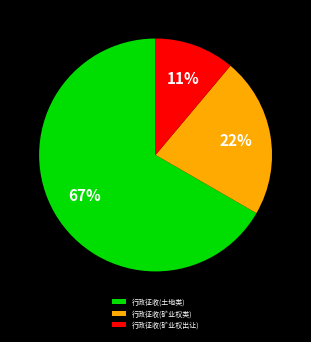

Rank the categories by value from highest to lowest.

行政征收(土地类), 行政征收(矿业权类), 行政征收(矿业权出让)